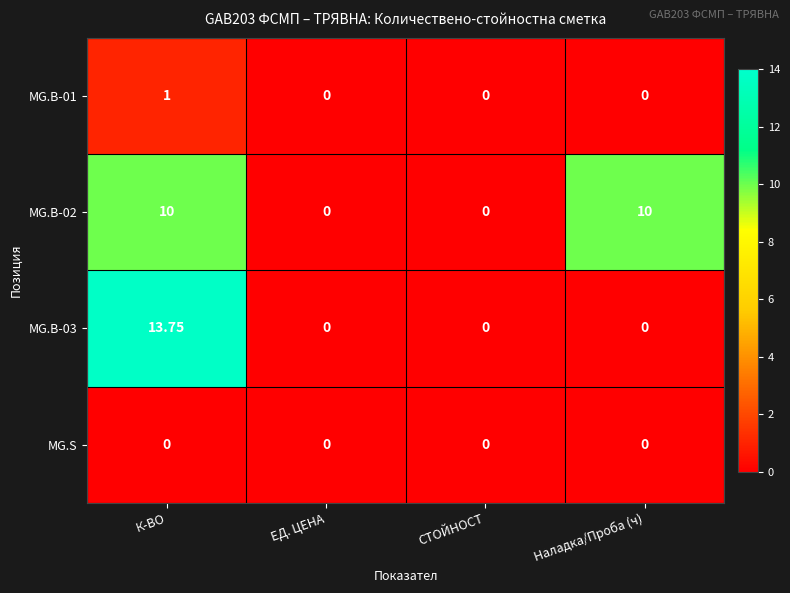

At which category does the chart reach its peak across all series?

К-ВО